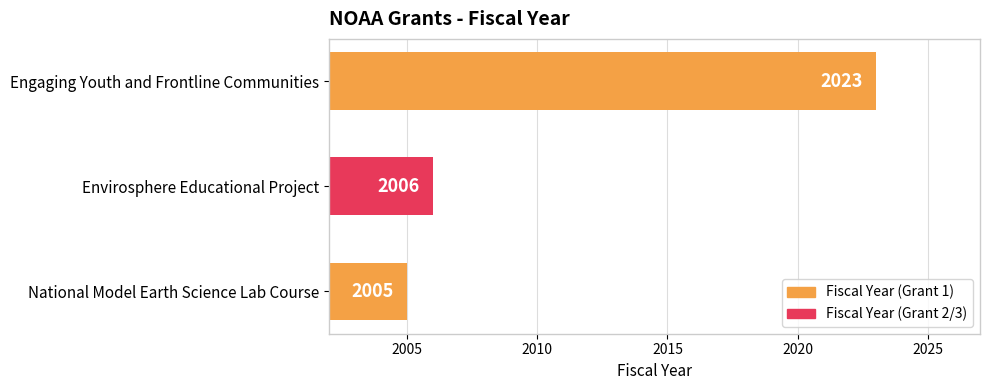

How many categories are shown in the chart?

3